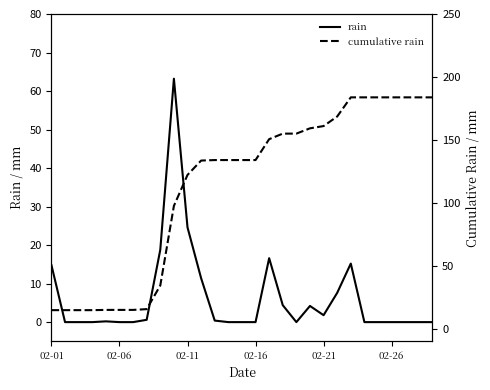

True or false: cumulative rain has more than 2 points higher than both neighbors.

False